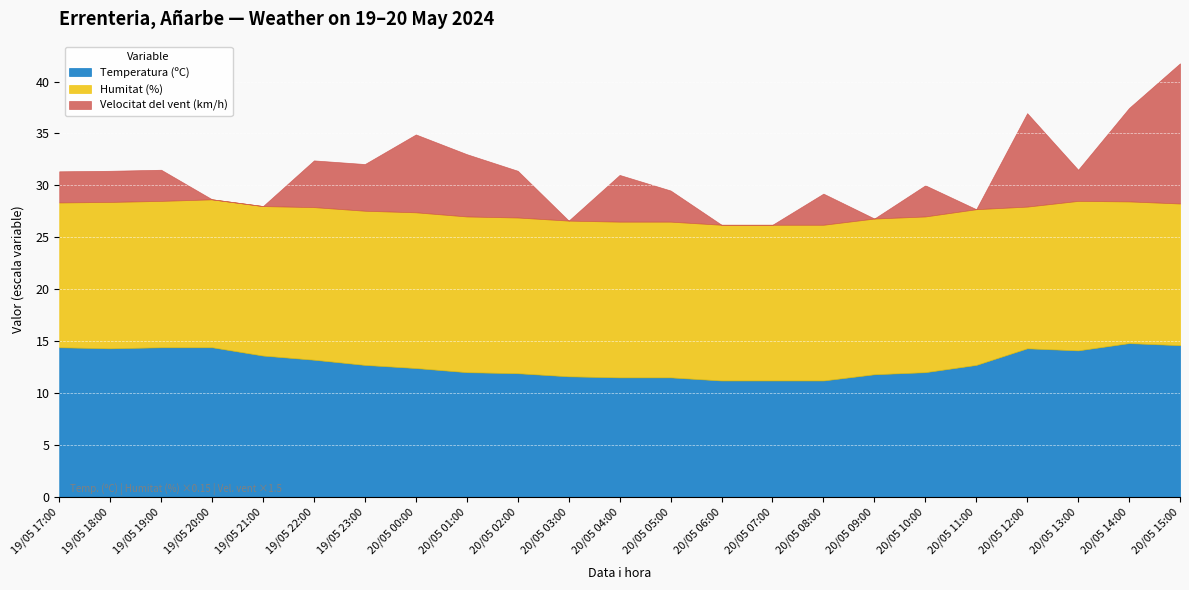

What is the maximum value for Temperatura (ºC)?

14.8